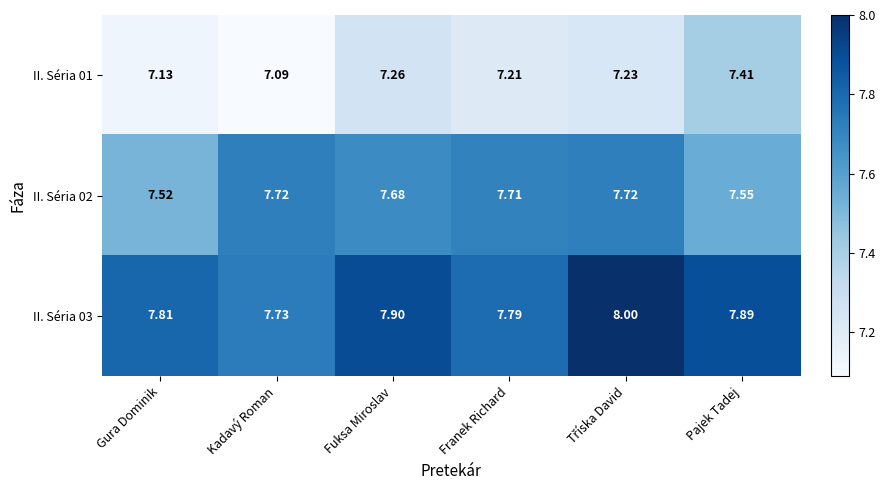

Which series has the widest spread of values?

II. Séria 01